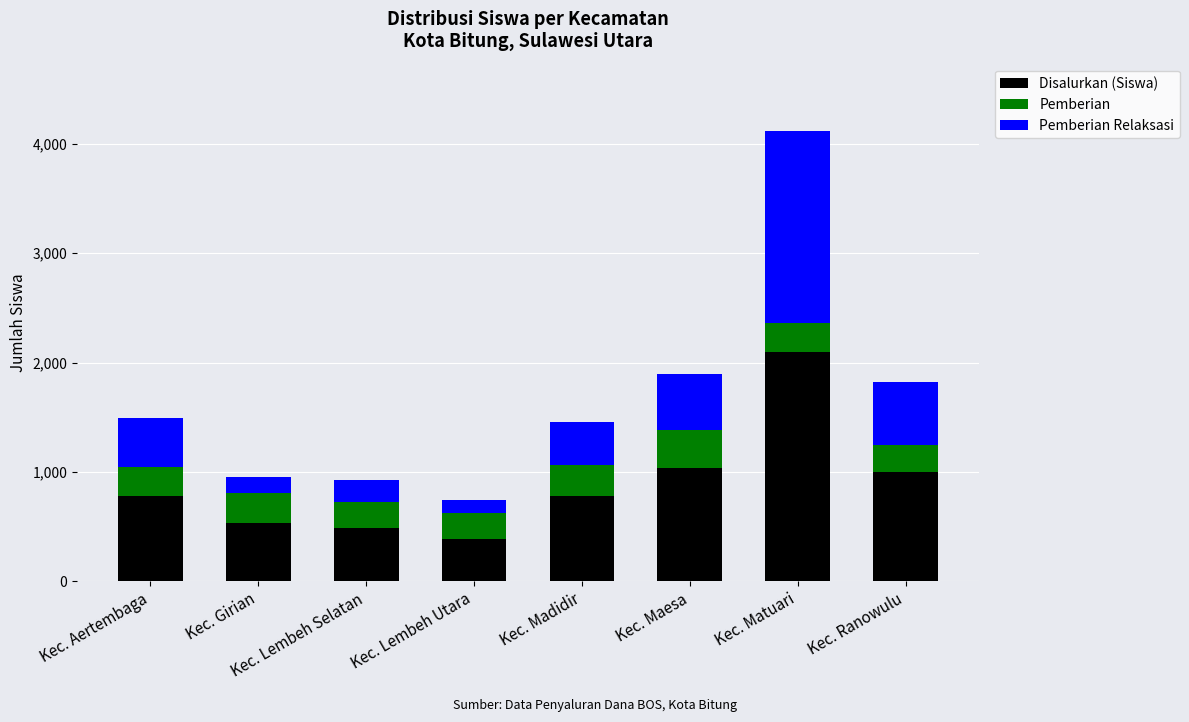

At which label does Disalurkan (Siswa) reach its peak?

Kec. Matuari